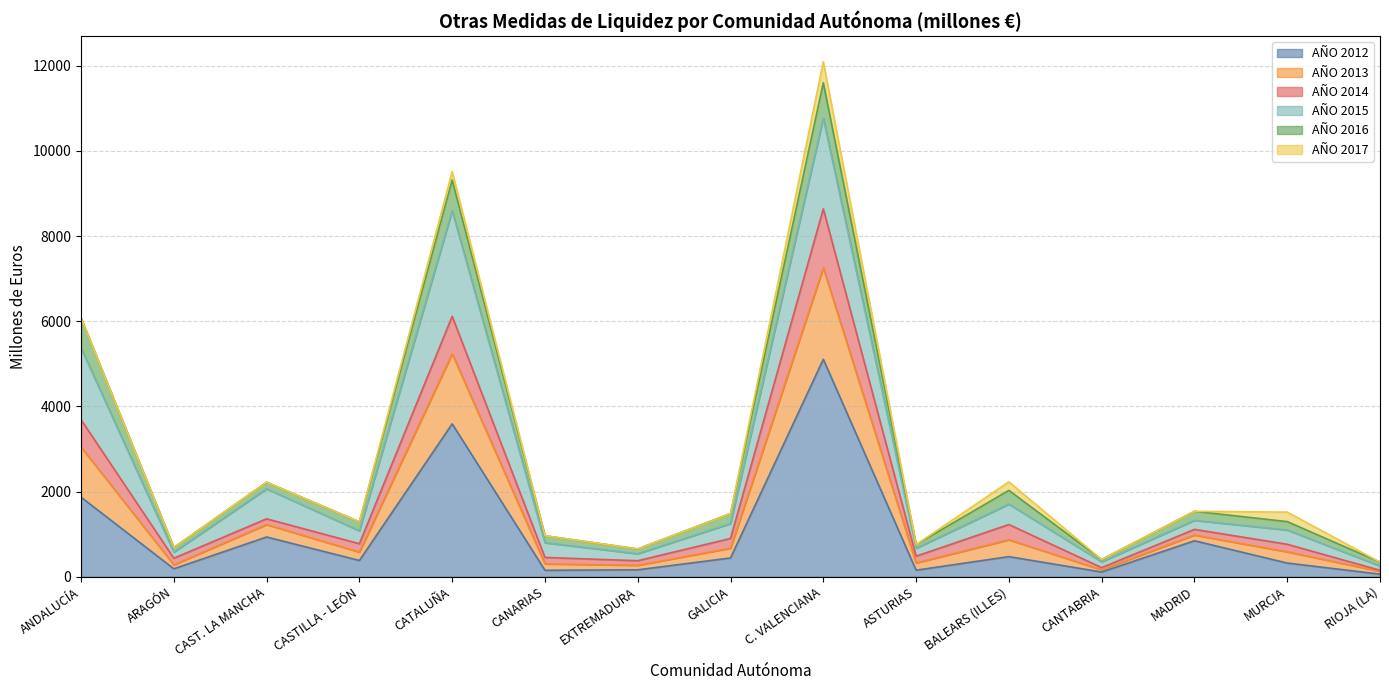

At which label does AÑO 2012 reach its peak?

C. VALENCIANA